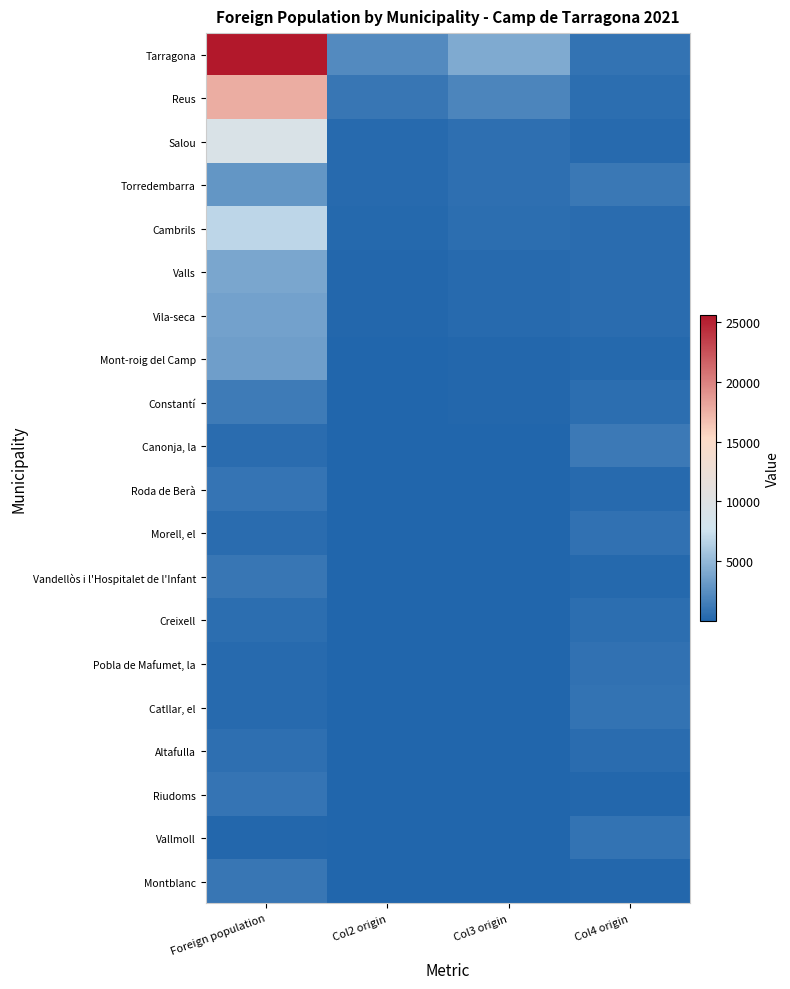

How many categories are shown in the chart?

4